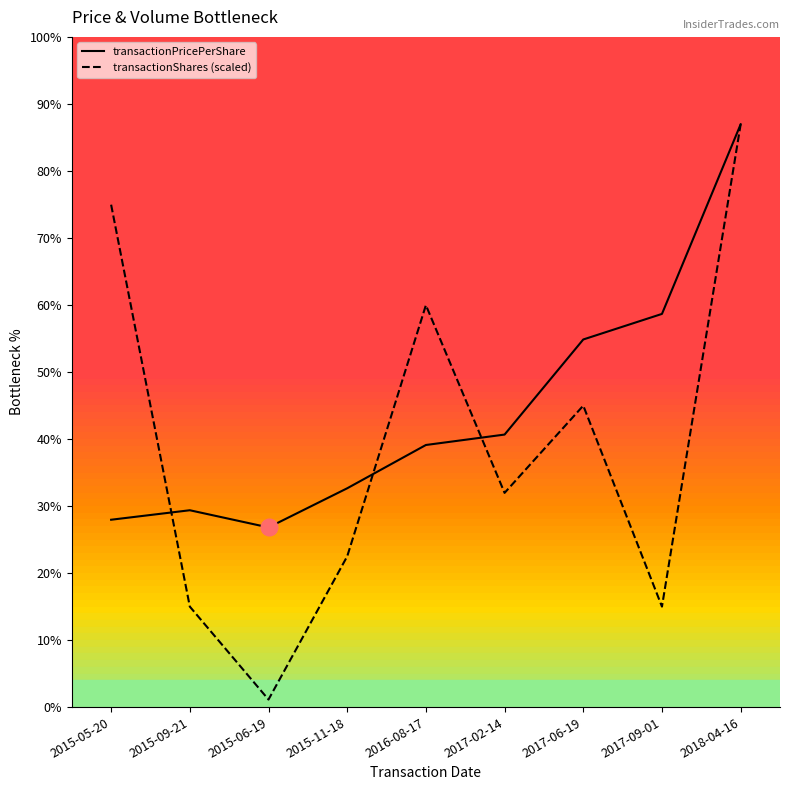

How many interior local peaks does the transactionShares (scaled) series have?

2